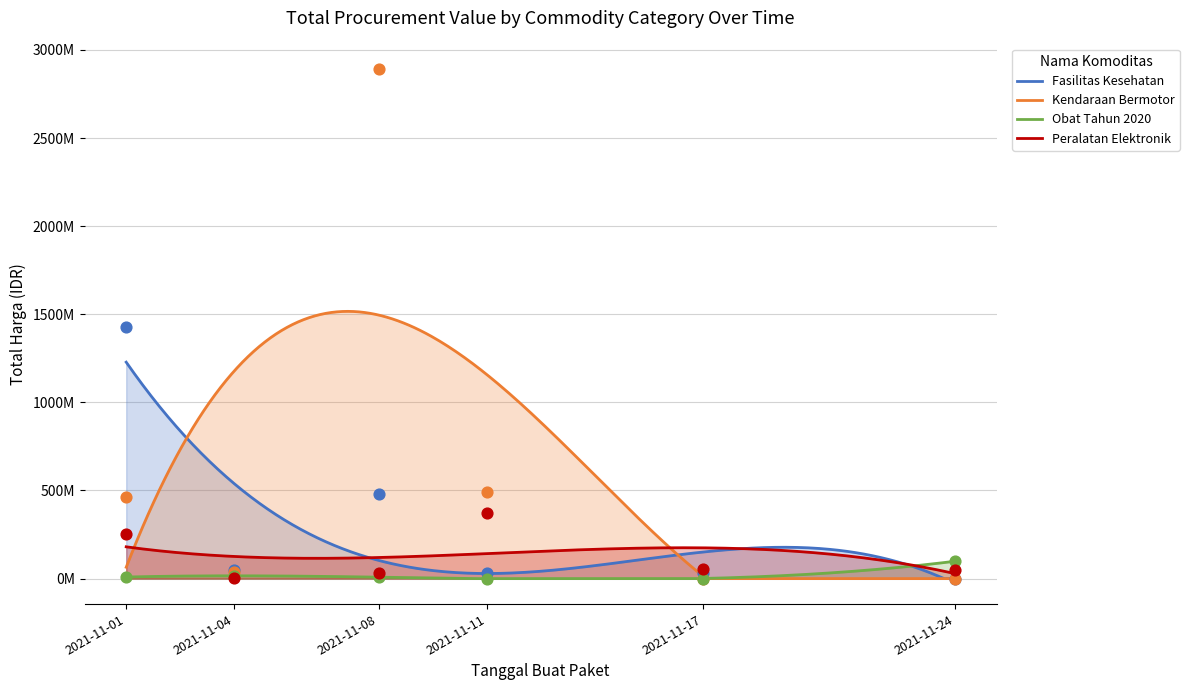

What is the total value across all series at 2021-11-08?

3411415240